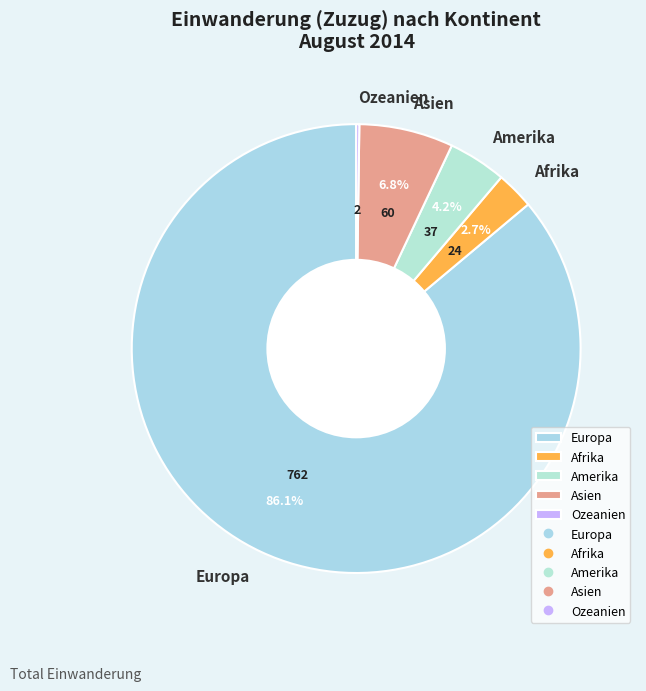

What is the majority slice?

Europa